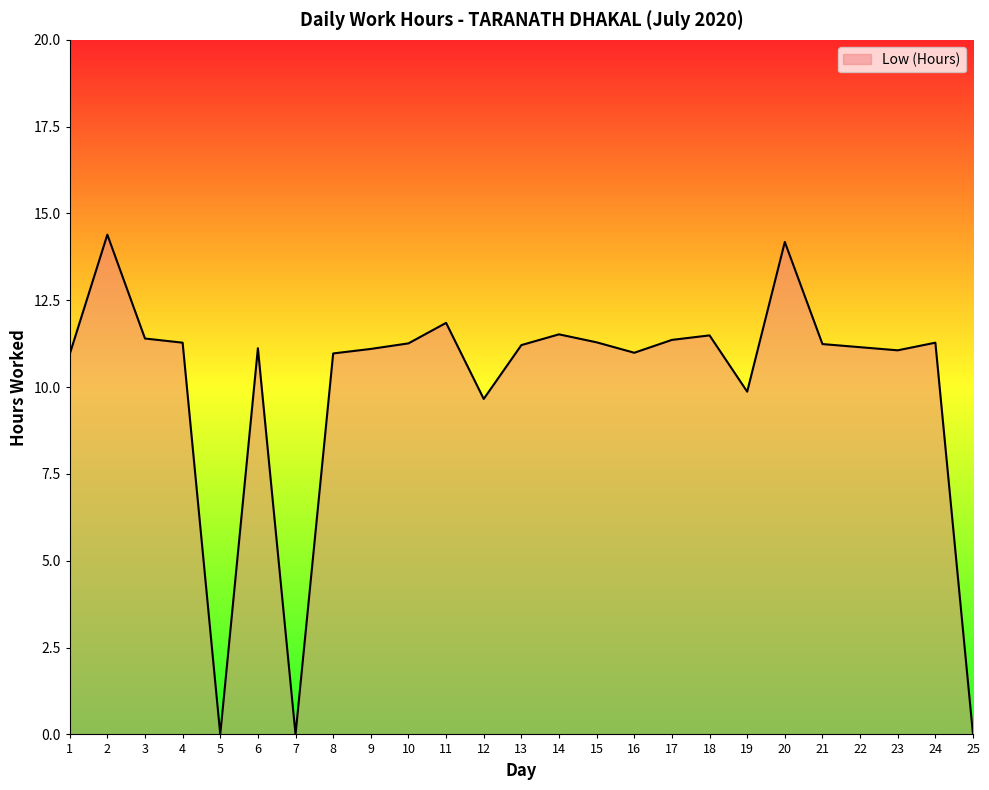

Count the number of categories in the chart.

25